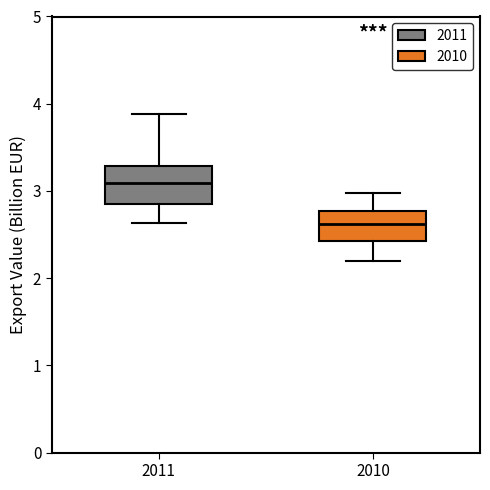

Which box has the lowest median line?

2010